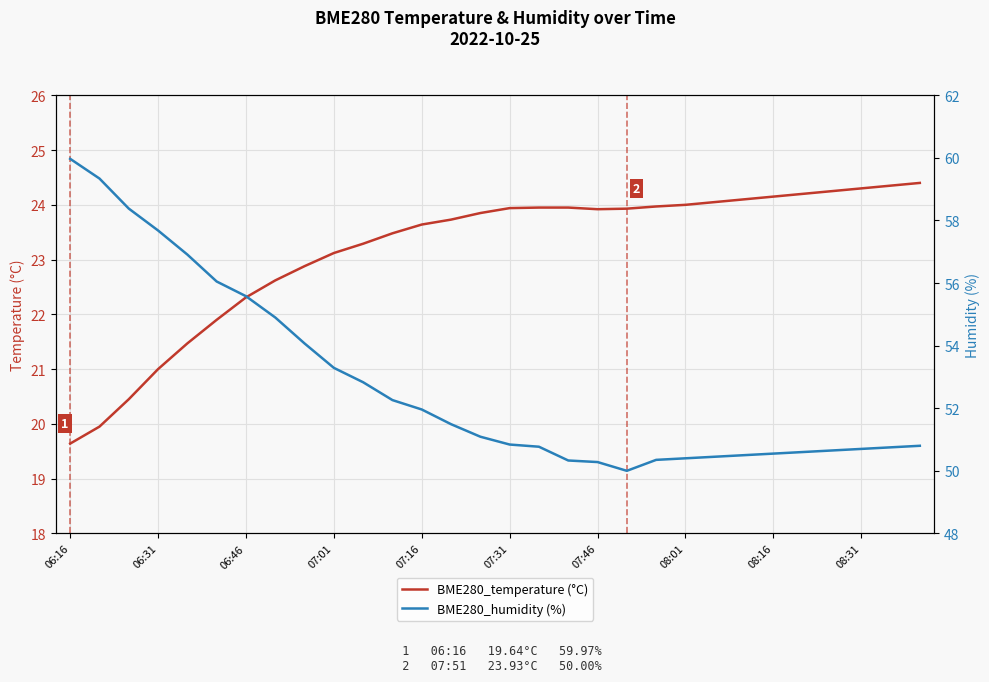

What is the value of the BME280_temperature (°C) point at the 15th from the left?

23.9